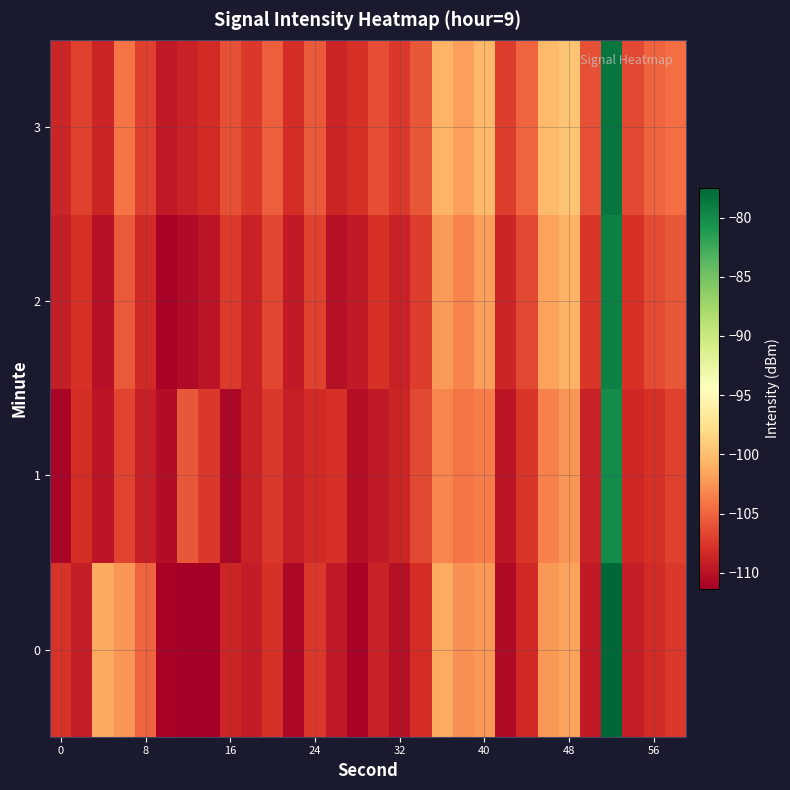

Reading left to right, extract all data points from this chart.

0: -107.7	-109.1	-101.4	-102.4	-105.1	-111.0	-111.3	-111.4	-108.7	-109.3	-107.8	-110.7	-107.5	-109.4	-111.0	-108.9	-110.1	-108.1	-101.2	-102.6	-102.3	-110.5	-108.4	-102.3	-101.8	-109.5	-77.5	-109.2	-108.3	-107.4
1: -110.9	-108.1	-109.7	-106.8	-109.0	-110.3	-105.8	-107.5	-110.7	-108.9	-107.5	-109.1	-108.3	-107.9	-110.2	-109.4	-108.7	-106.5	-103.2	-104.1	-103.8	-109.7	-107.6	-103.5	-102.4	-108.9	-80.1	-108.5	-107.8	-106.9
2: -109.2	-107.8	-110.1	-105.6	-108.4	-111.0	-110.5	-109.8	-107.3	-108.9	-106.7	-109.4	-106.9	-110.1	-109.5	-107.8	-108.9	-107.2	-102.1	-103.4	-101.9	-108.7	-106.5	-101.8	-100.9	-107.6	-79.3	-107.9	-106.4	-105.8
3: -108.6	-106.9	-108.7	-104.2	-107.1	-109.5	-108.9	-108.2	-106.1	-107.5	-105.3	-108.1	-105.6	-108.7	-107.9	-106.3	-107.5	-105.8	-100.7	-101.9	-100.4	-107.2	-105.1	-100.3	-99.6	-106.2	-78.5	-106.5	-105.1	-104.5